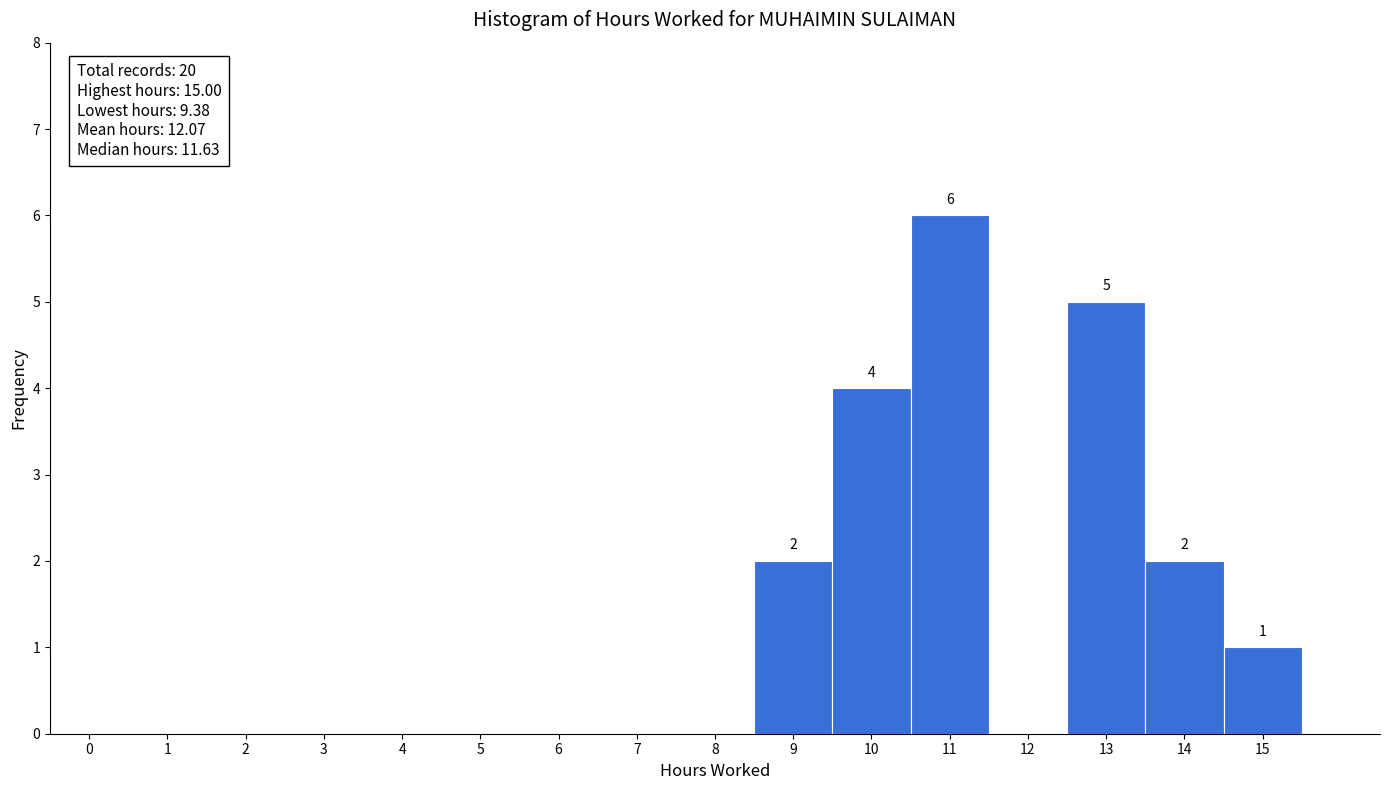

Reading left to right, transcribe all the data shown in this chart.

0=0	1=0	2=0	3=0	4=0	5=0	6=0	7=0	8=0	9=2	10=4	11=6	12=0	13=5	14=2	15=1